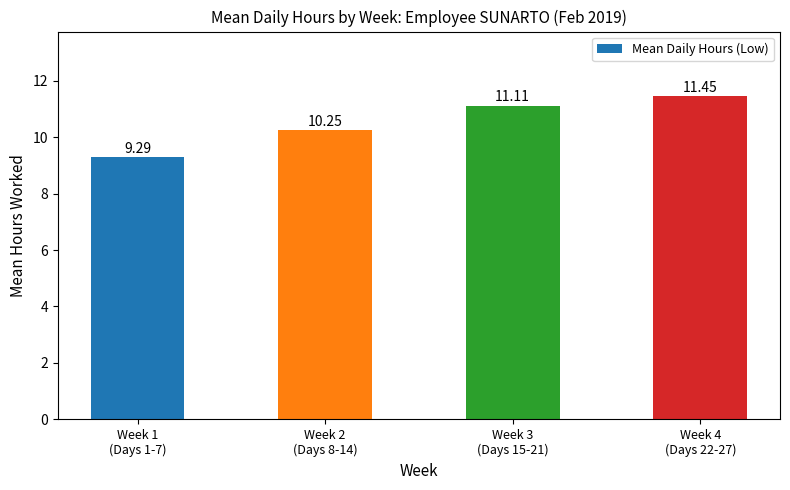

What is the difference between the maximum and second lowest values?

1.2